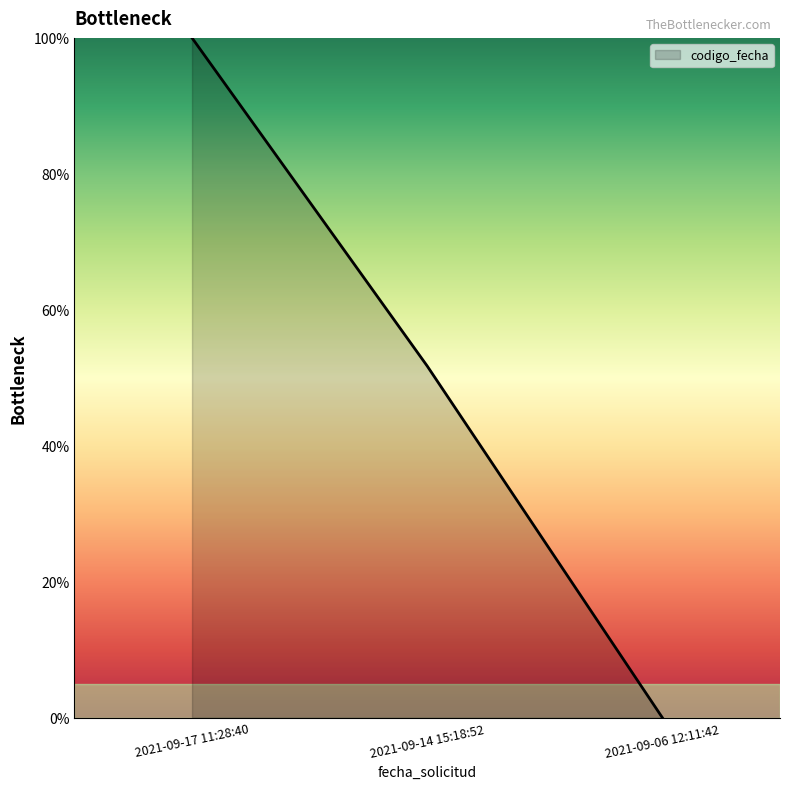

List the labels in order of value, largest first.

2021-09-17 11:28:40, 2021-09-14 15:18:52, 2021-09-06 12:11:42